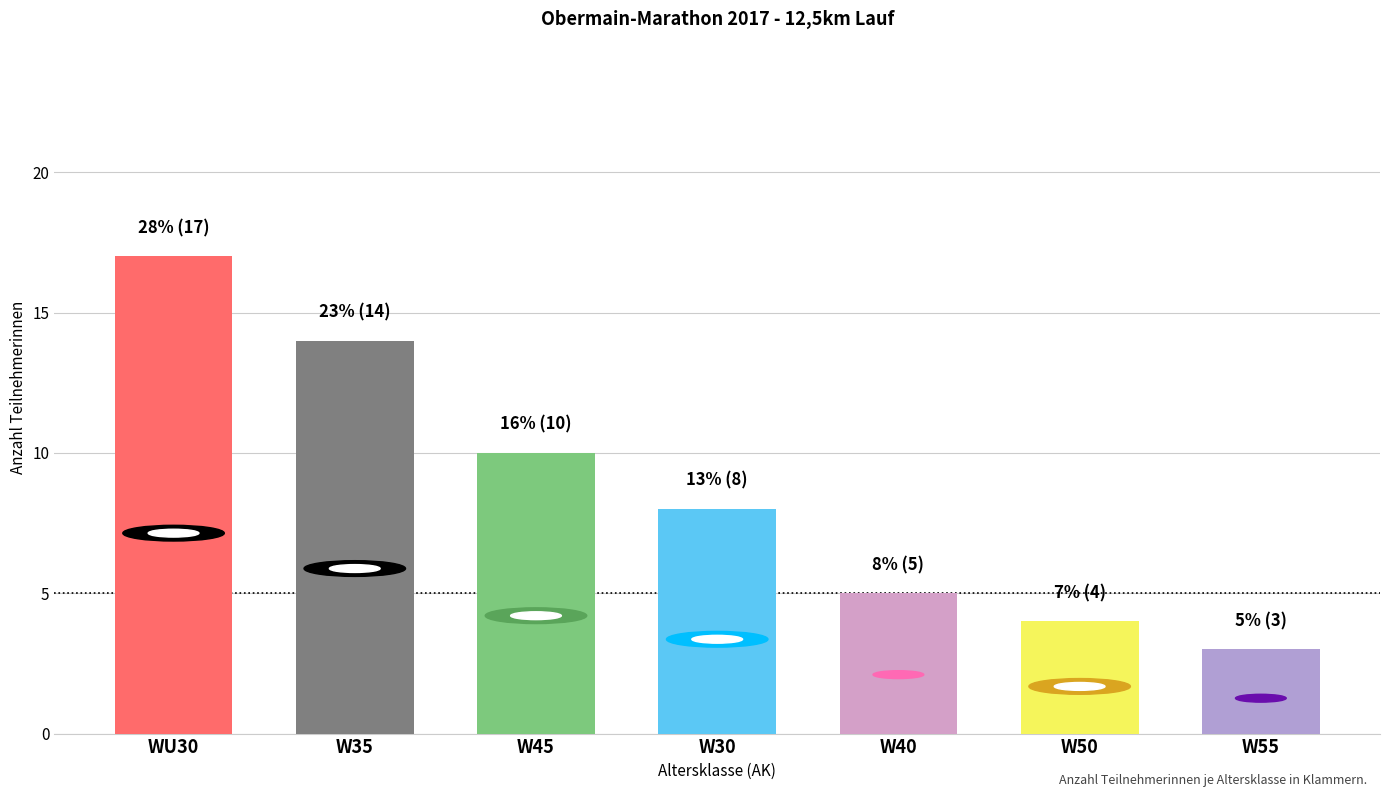

Reading right to left, list all the values displayed in this chart.

3	4	5	8	10	14	17